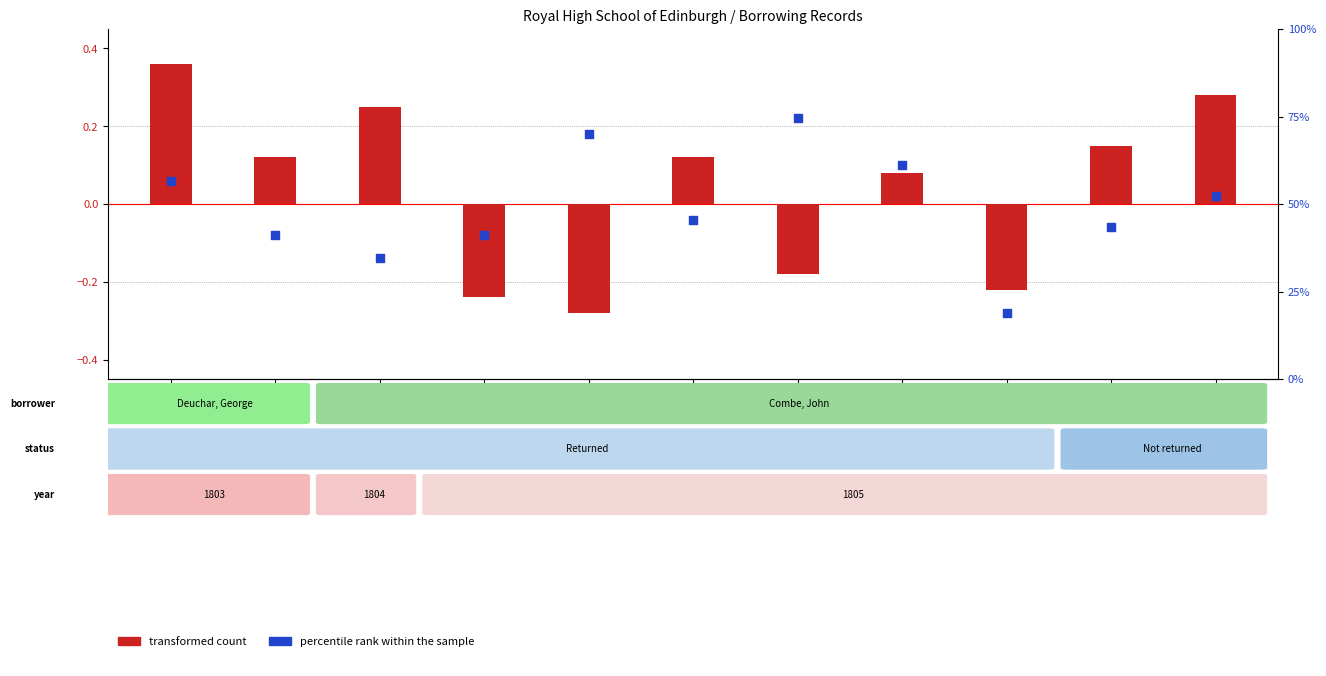

Which series contains the highest Y value?

percentile rank within the sample